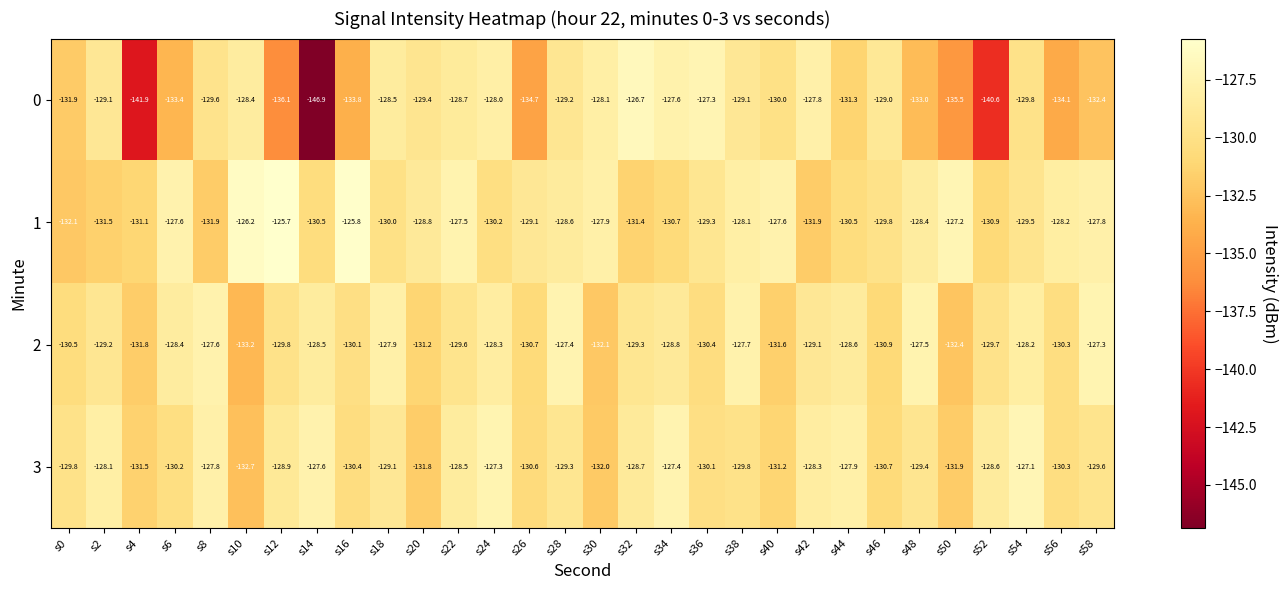

What is the sum of all 0 values?

-3951.9